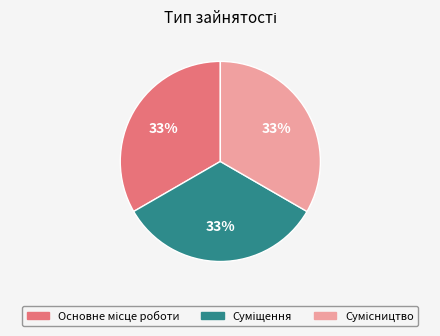

Is there a majority slice in this chart?

No